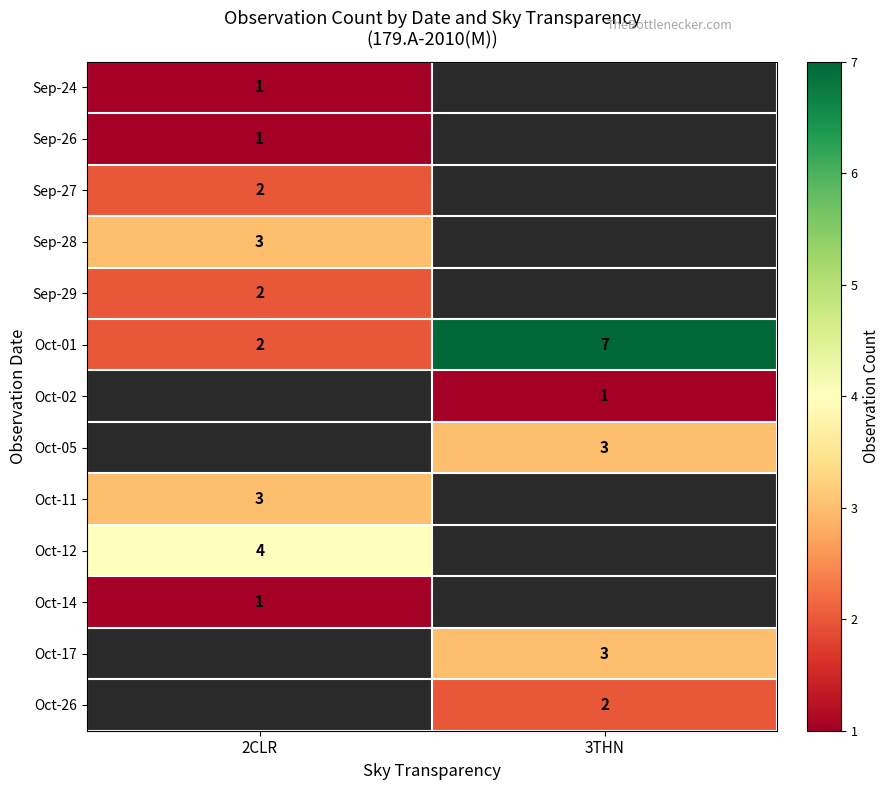

At how many categories does at least one series exceed 6?

1